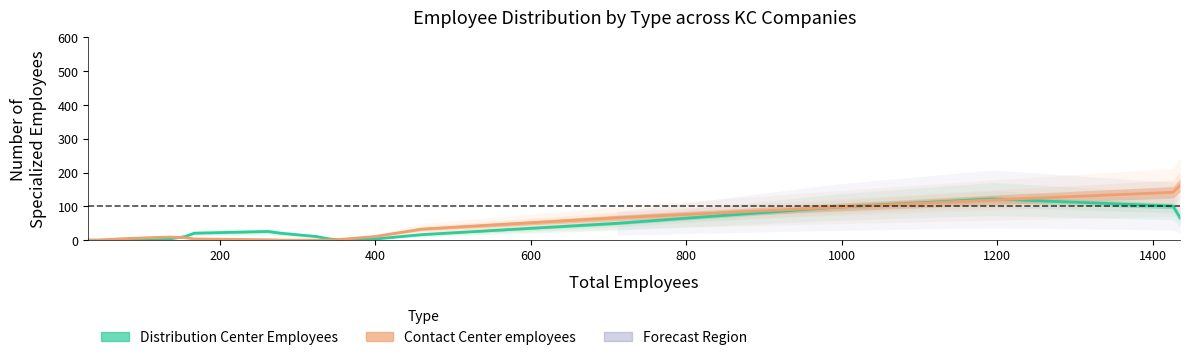

What is the value of the Contact Center employees point at the 8th from the left?

3.8